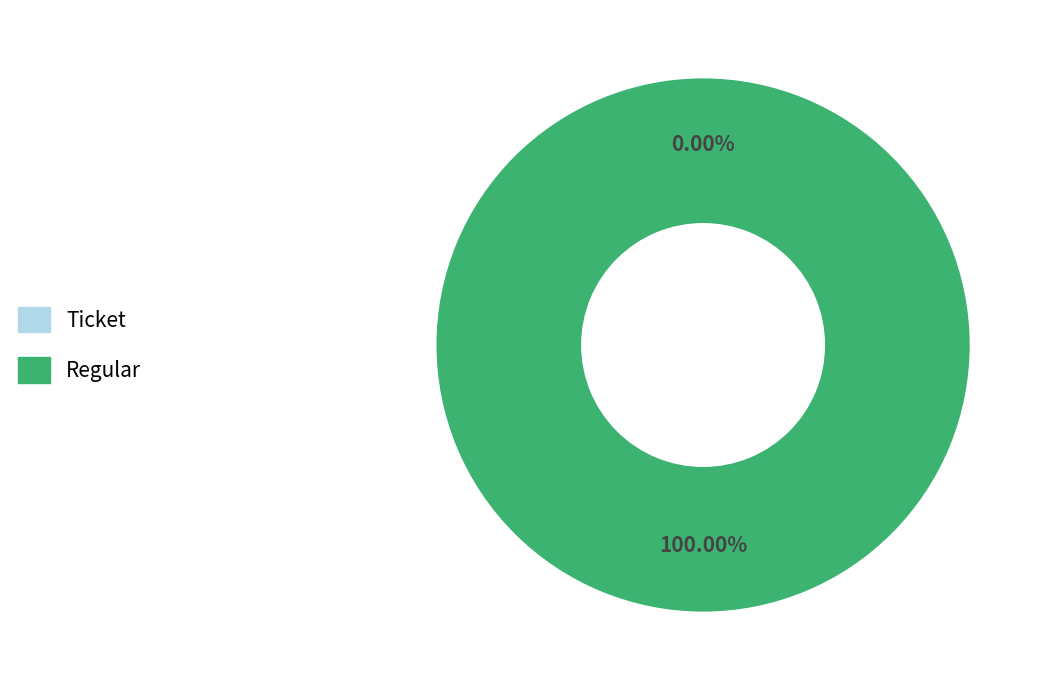

Is it true that Regular (io_index=7) is 99% of the pie?

False